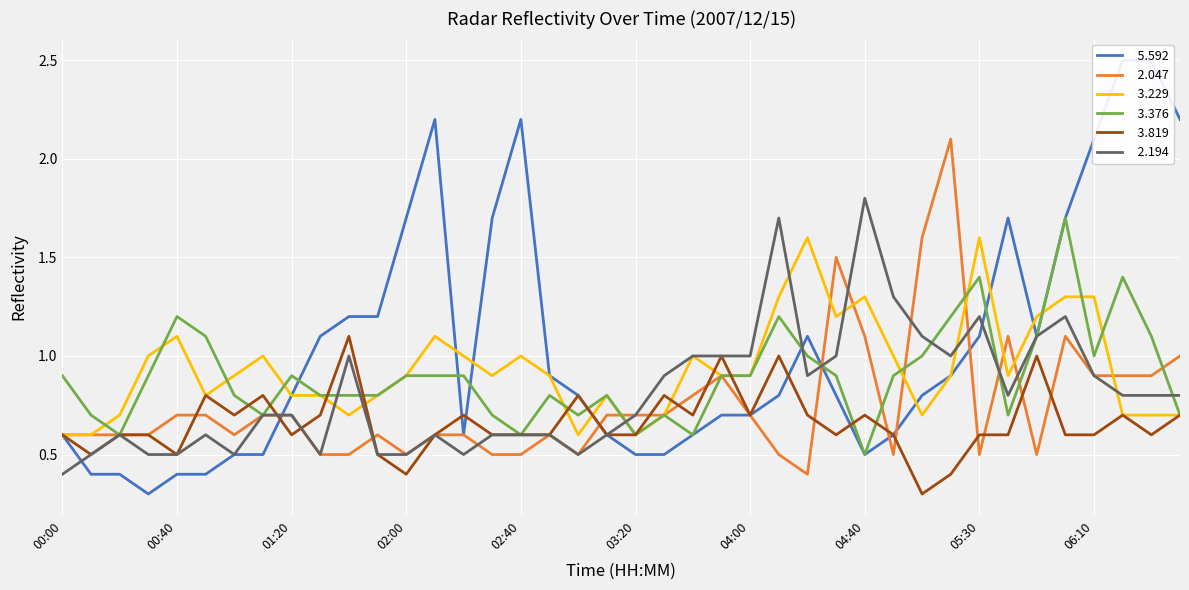

How many categories are shown in the chart?

40